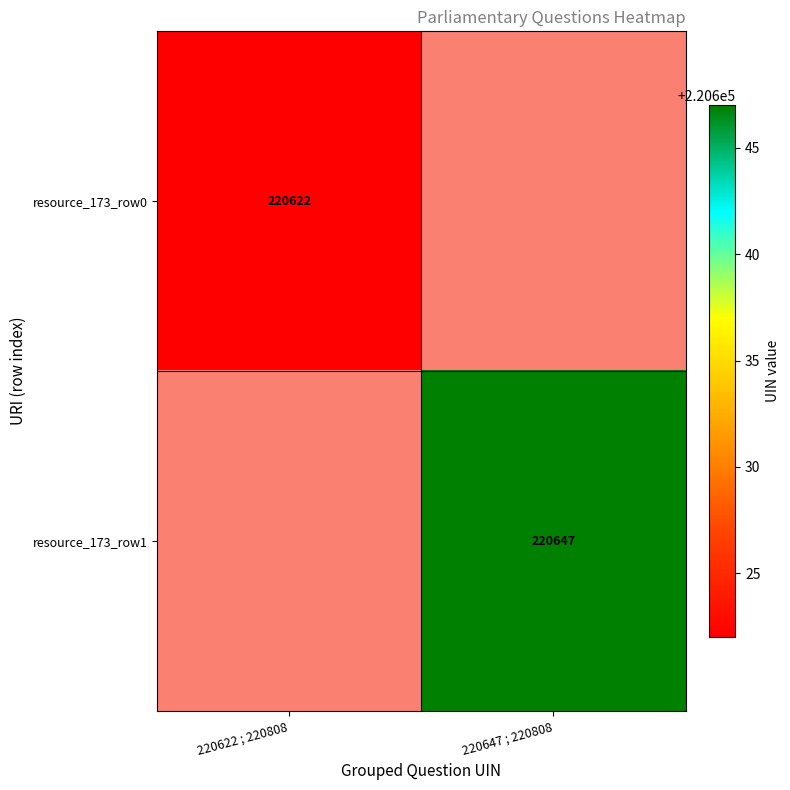

The value of resource_173_row1 at 220647 ; 220808 is 220647. True or false?

True